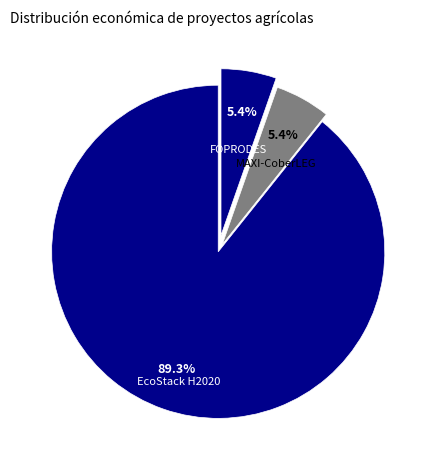

Which category accounts for the majority?

EcoStack H2020